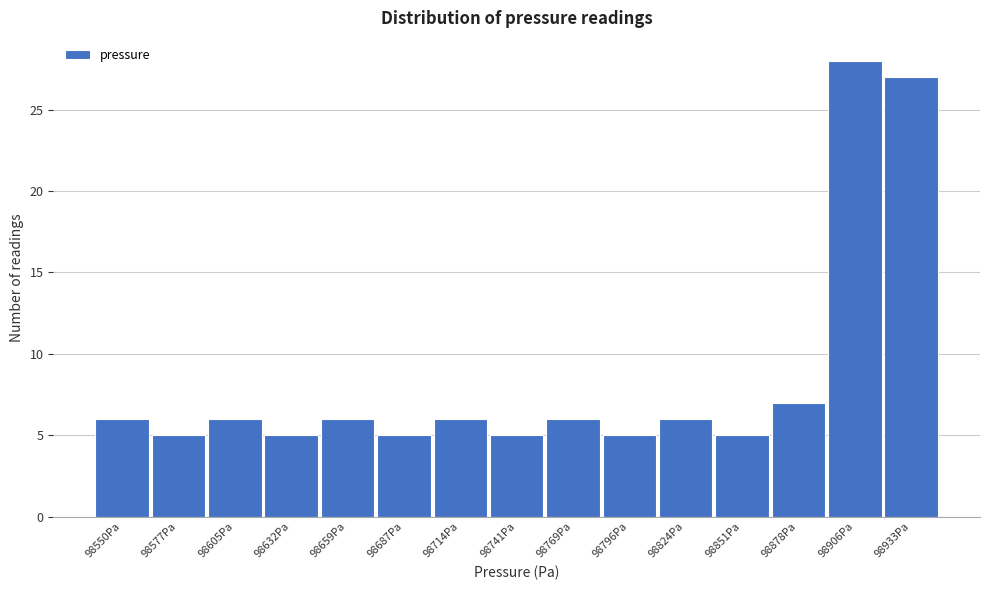

Reading right to left, list all the values displayed in this chart.

98933Pa=27	98906Pa=28	98878Pa=7	98851Pa=5	98824Pa=6	98796Pa=5	98769Pa=6	98741Pa=5	98714Pa=6	98687Pa=5	98659Pa=6	98632Pa=5	98605Pa=6	98577Pa=5	98550Pa=6